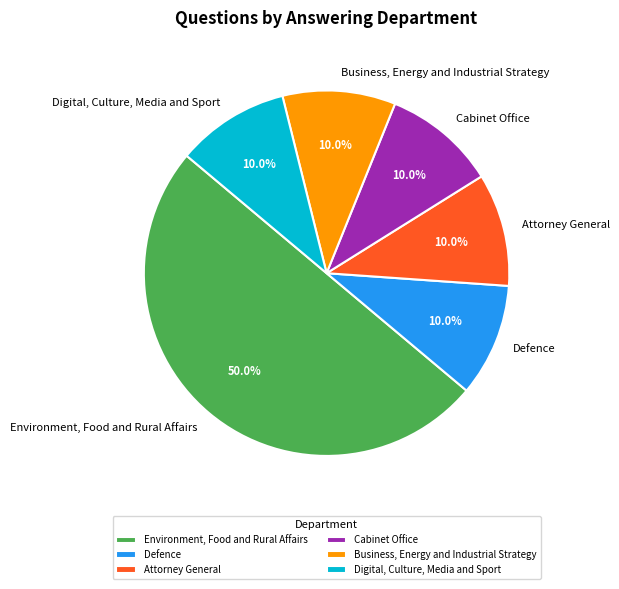

Approximately how many times larger is the value at Defence compared to Attorney General?

1.0